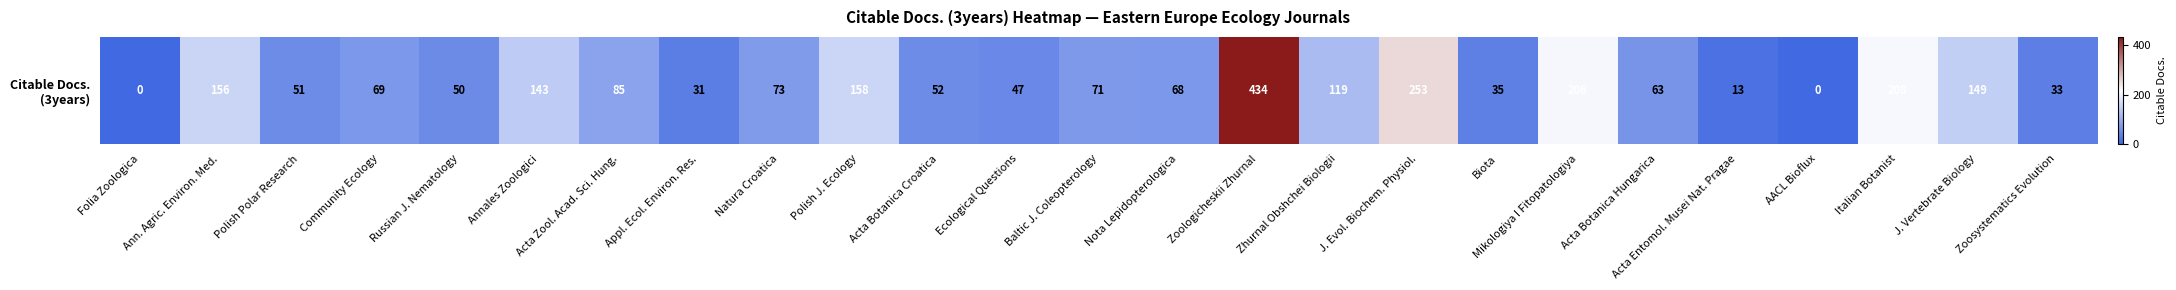

Is it true that the value at Folia Zoologica is -132?

False